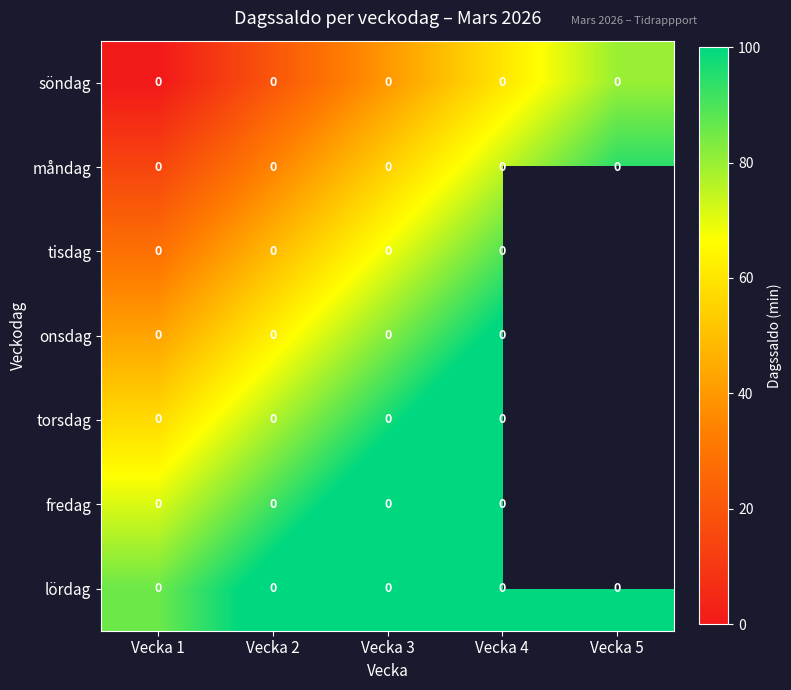

Which category has the highest value in the lördag series?

Vecka 5